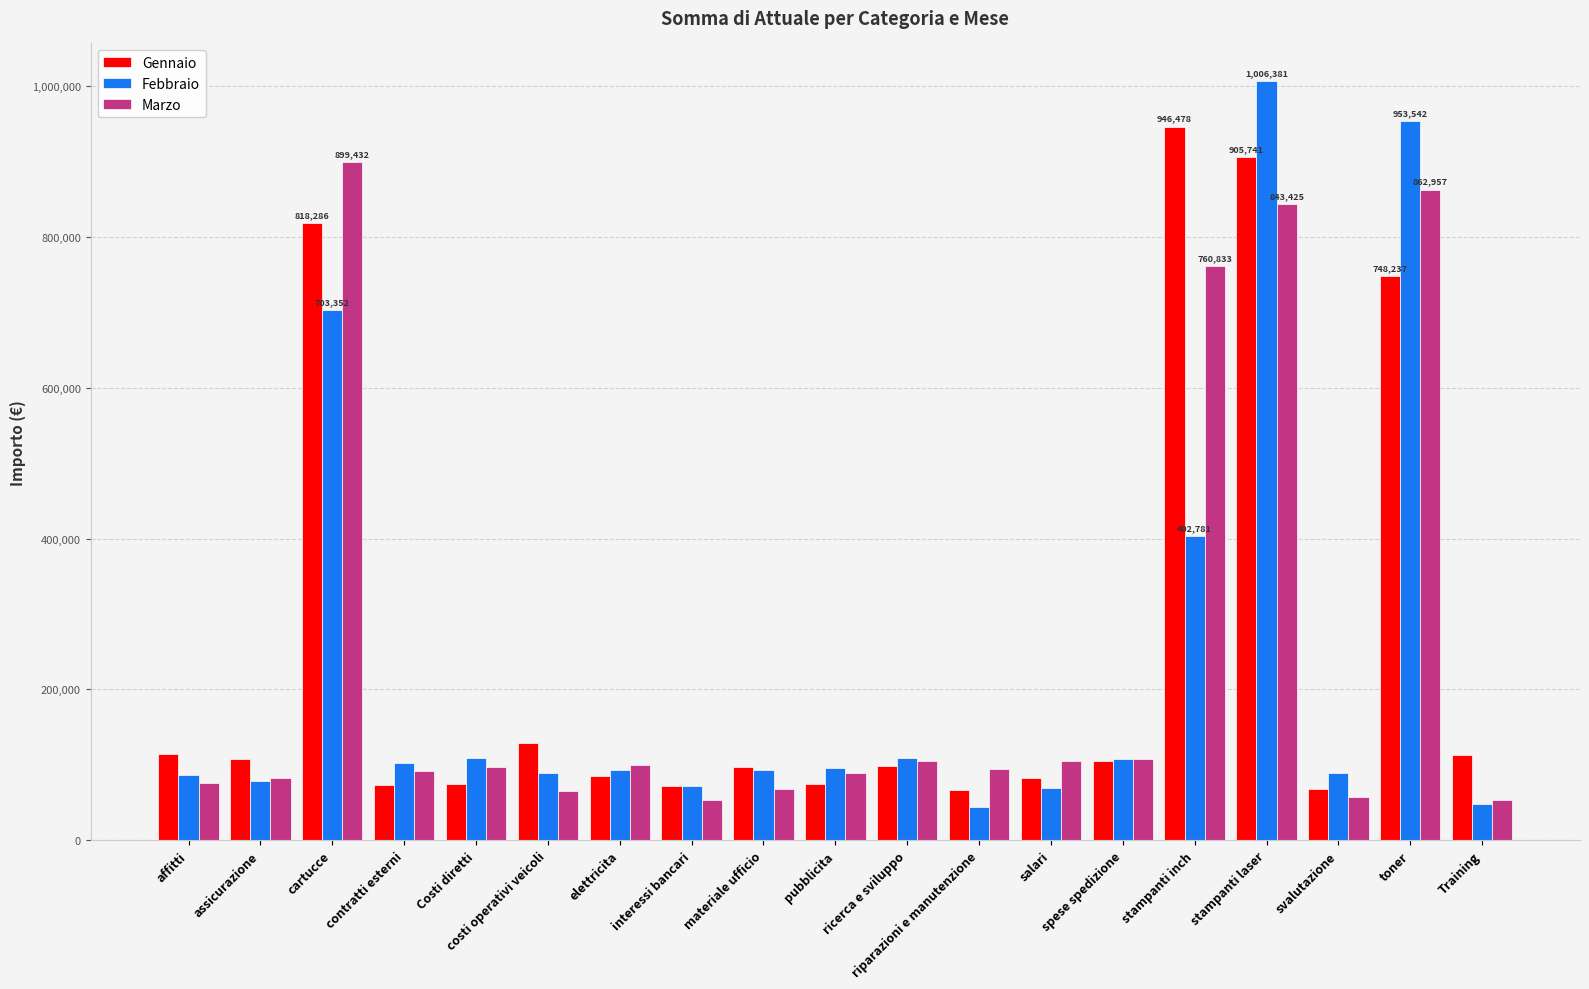

Rank the series by their average value, from highest to lowest.

Gennaio, Marzo, Febbraio